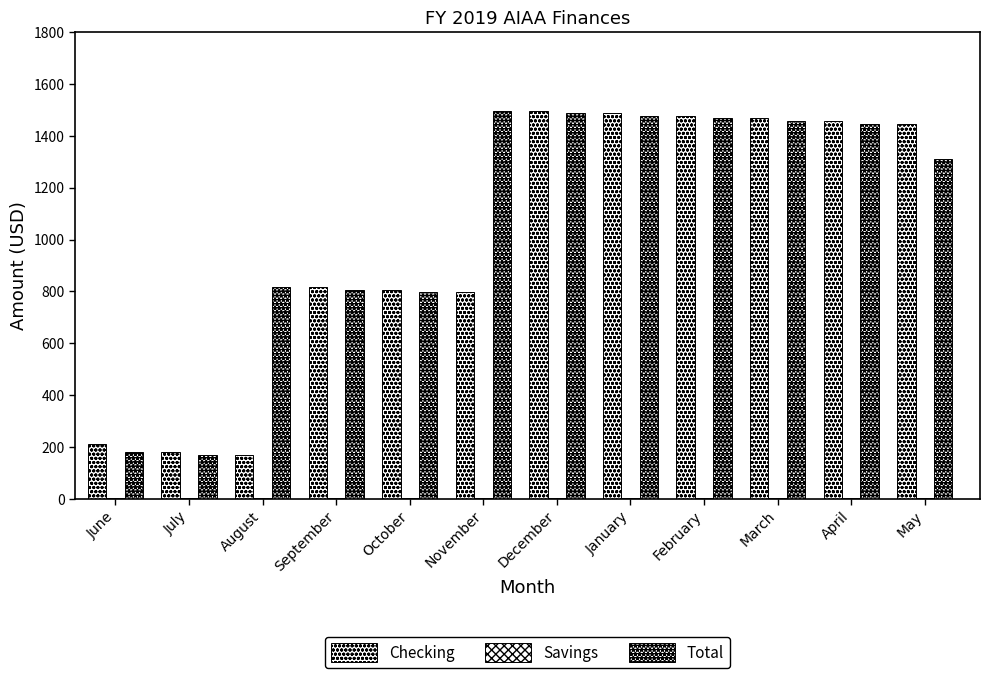

Between April and October, which is larger?

April